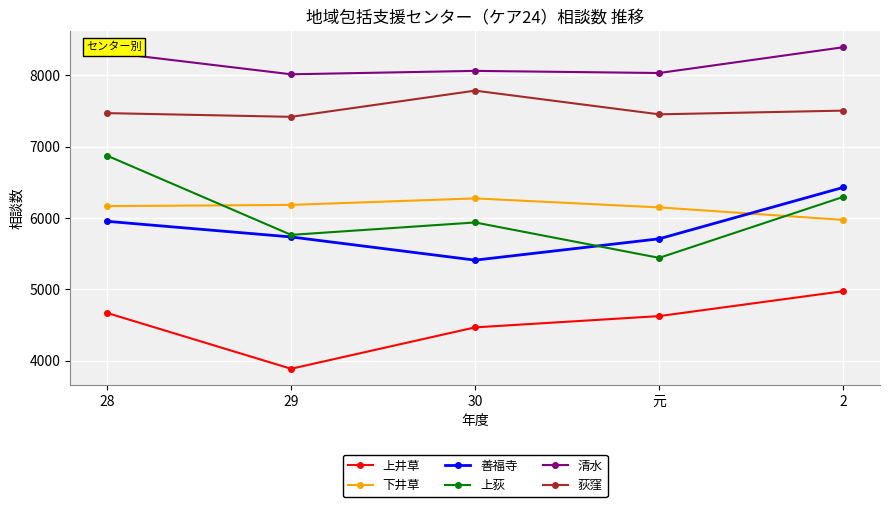

How many data points in 善福寺 are less than 5735?

2